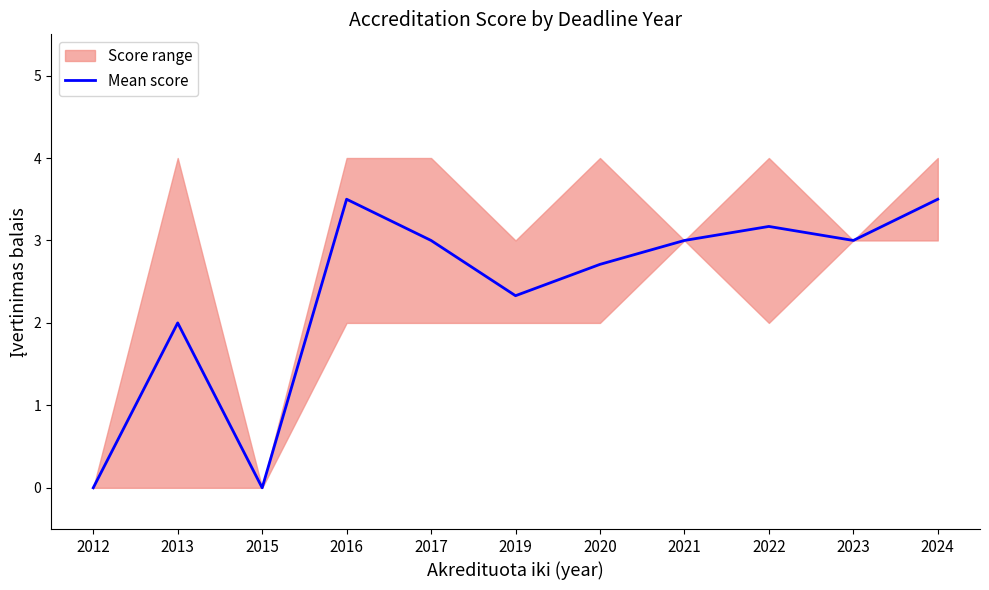

Reading right to left, what are all the values shown in this chart?

3.5	3.0	3.2	3.0	2.7	2.3	3.0	3.5	0.0	2.0	0.0